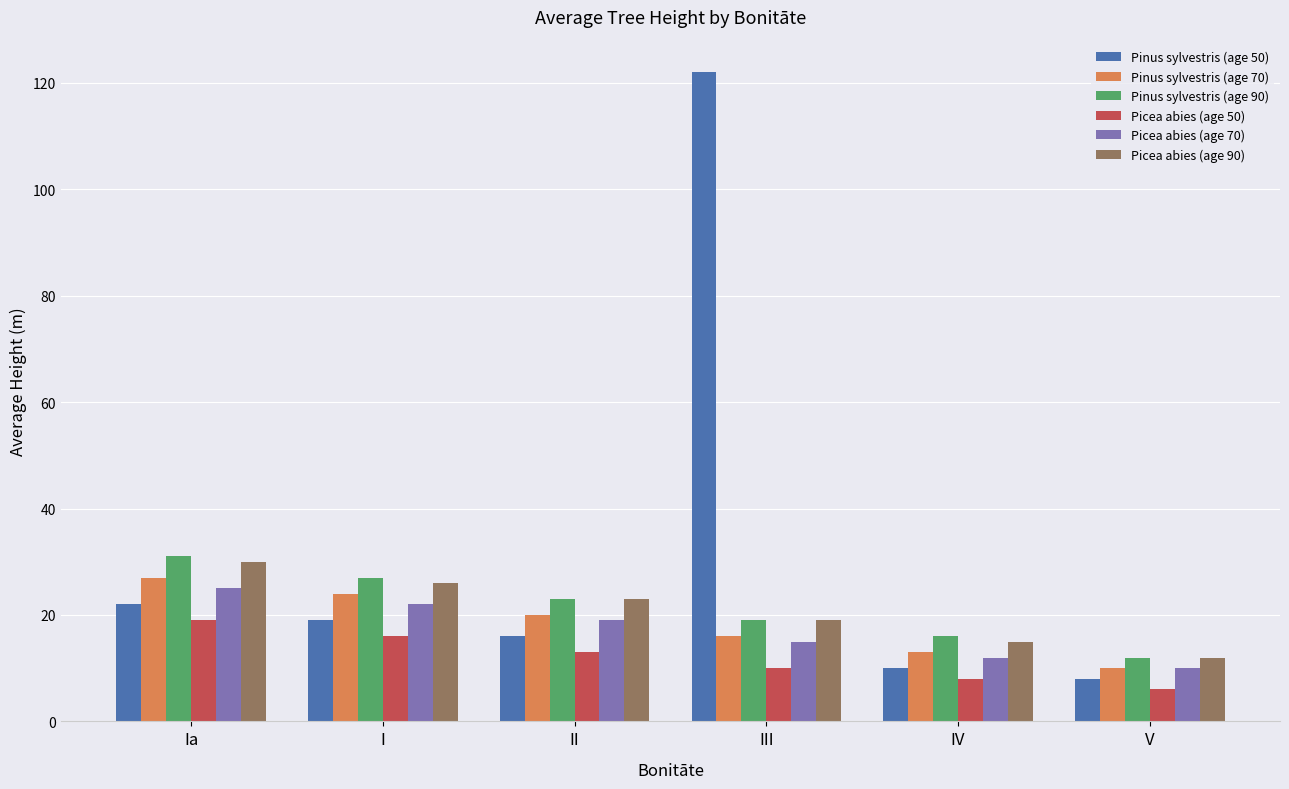

What is the smallest value displayed?

6